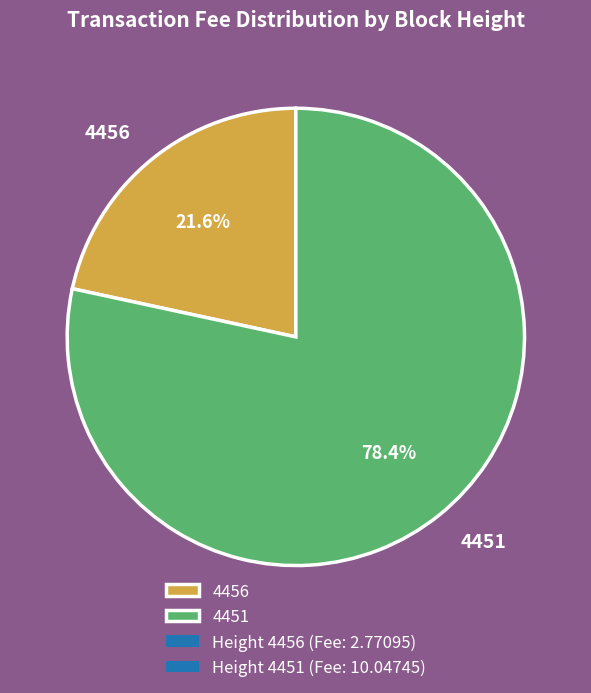

Combined, do 4456 and 4451 account for over 50%?

Yes